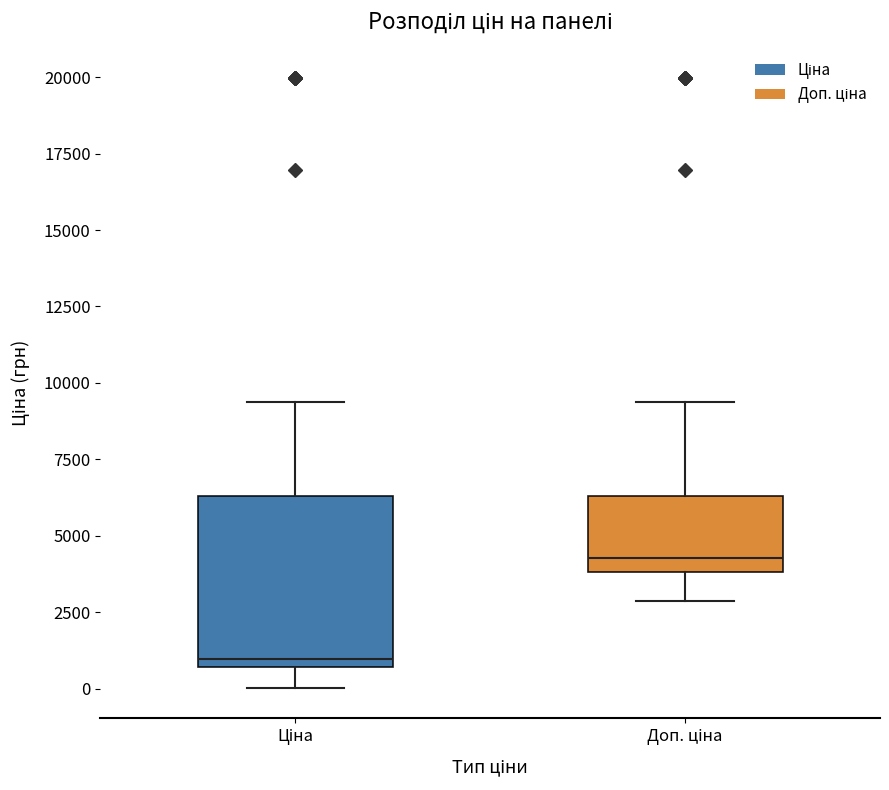

Where does the lower whisker of the box for Ціна end on the y-axis? The values are not printed on the chart, so give them approximately, as read against the axis.

0